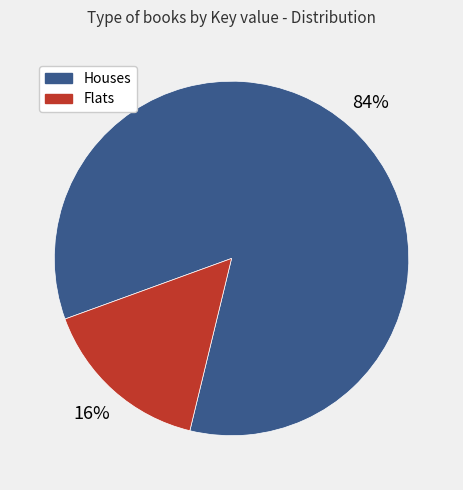

How many slices are in this pie chart?

2